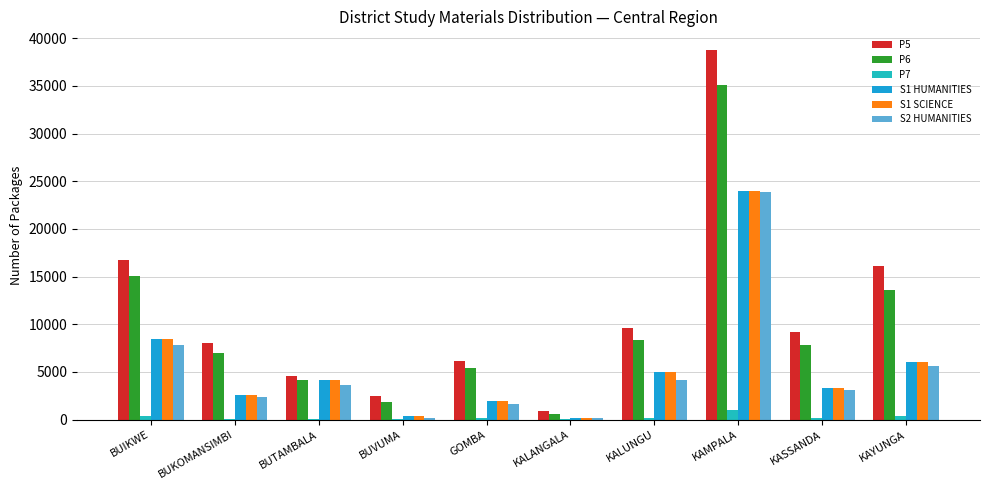

Is it true that P5 equals 22509 at BUIKWE?

False